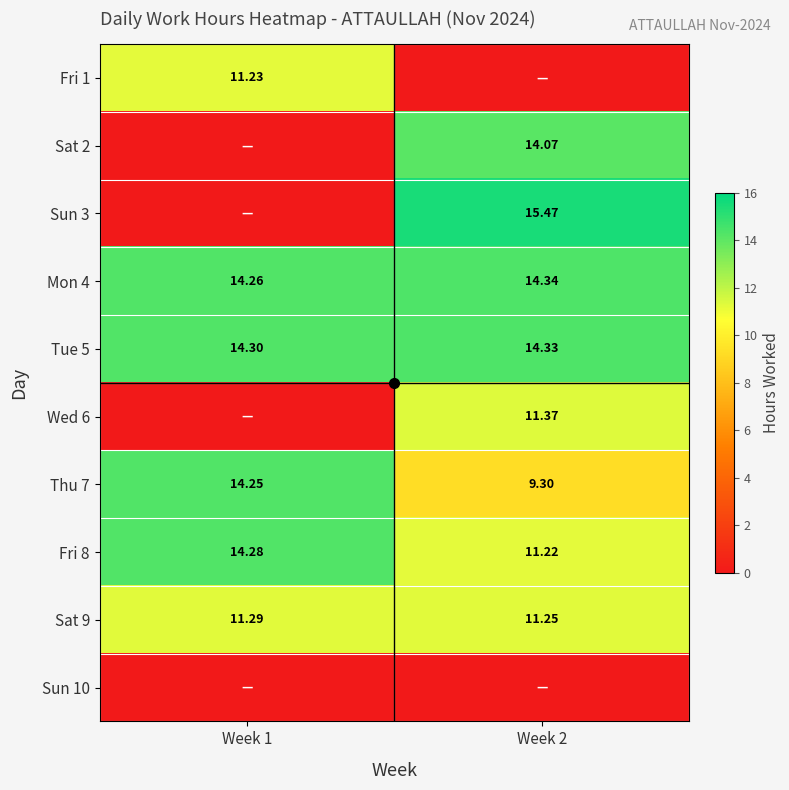

The Mon 4 series shows 14.3 at Week 2. True or false?

True